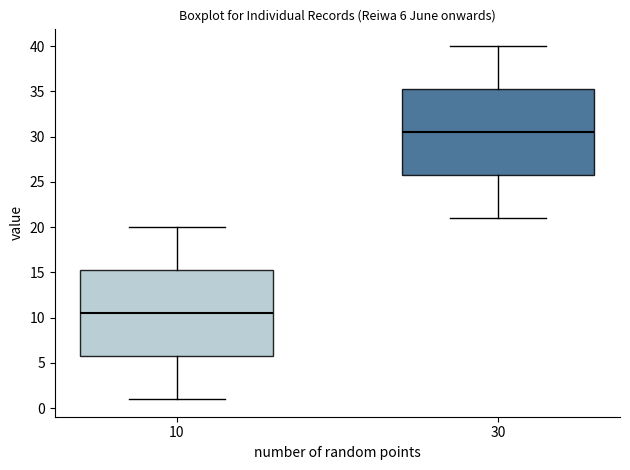

Which box's median line is the lowest?

10